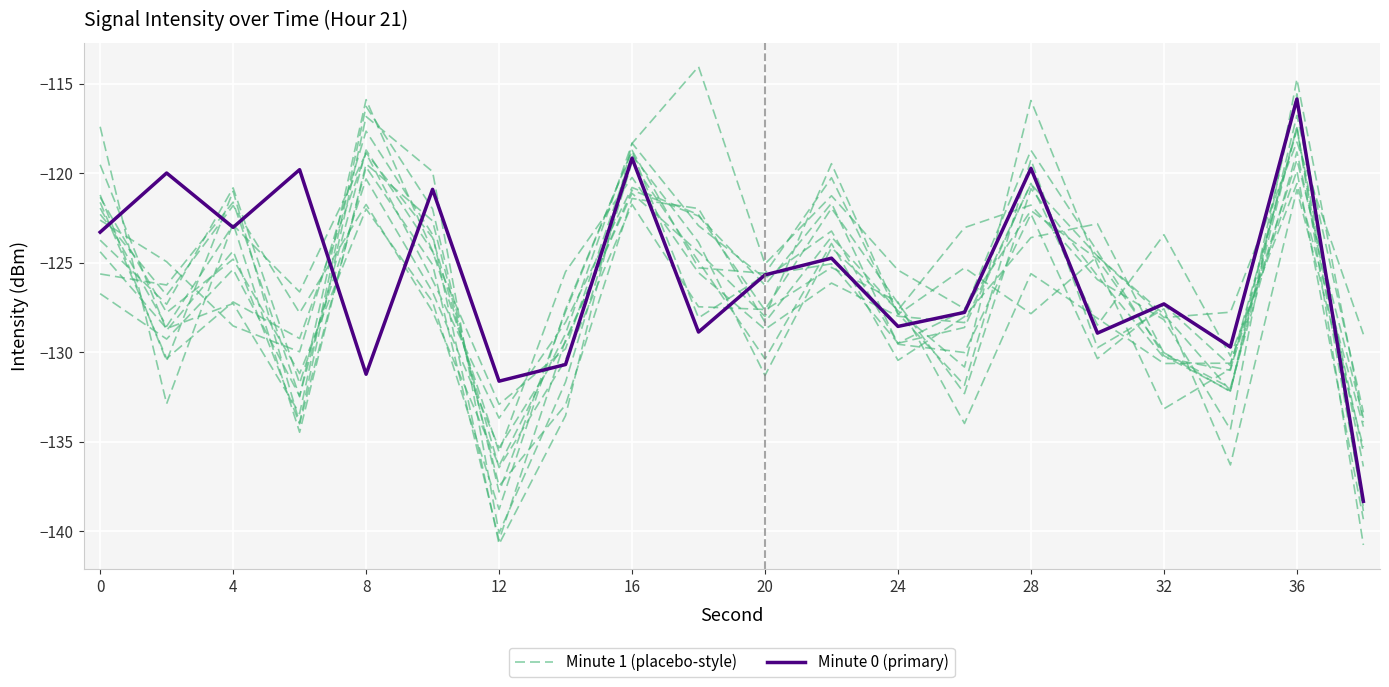

Which series has the widest spread of values?

Minute 0 (primary)